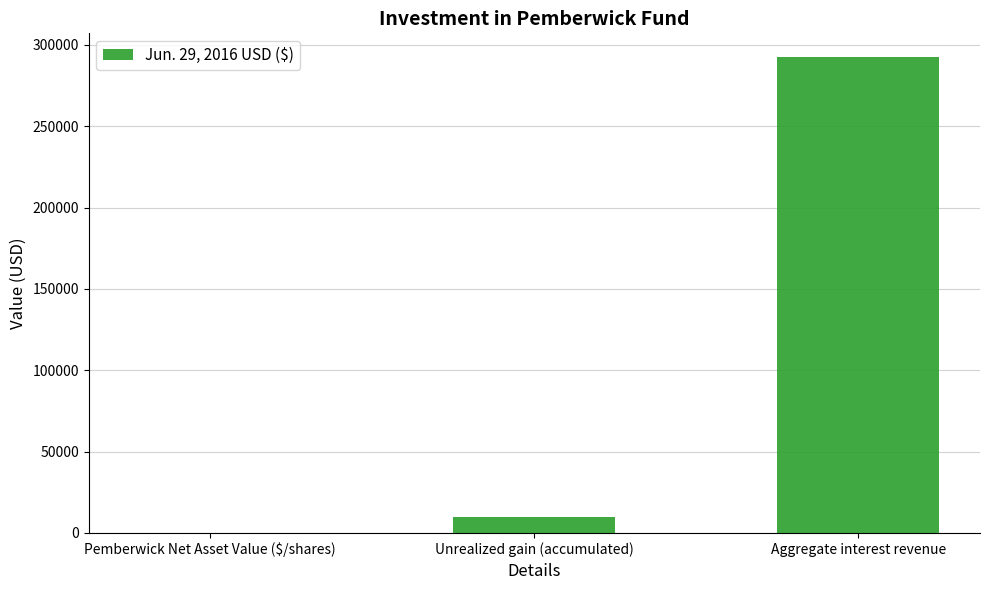

Which label corresponds to the largest value in the chart?

Aggregate interest revenue